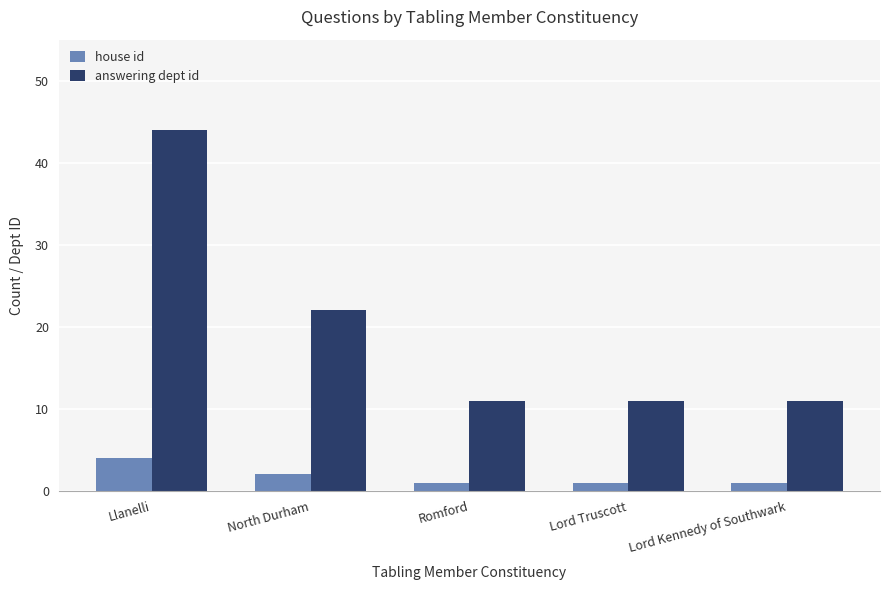

List the series in order of their peak value, highest first.

answering dept id, house id